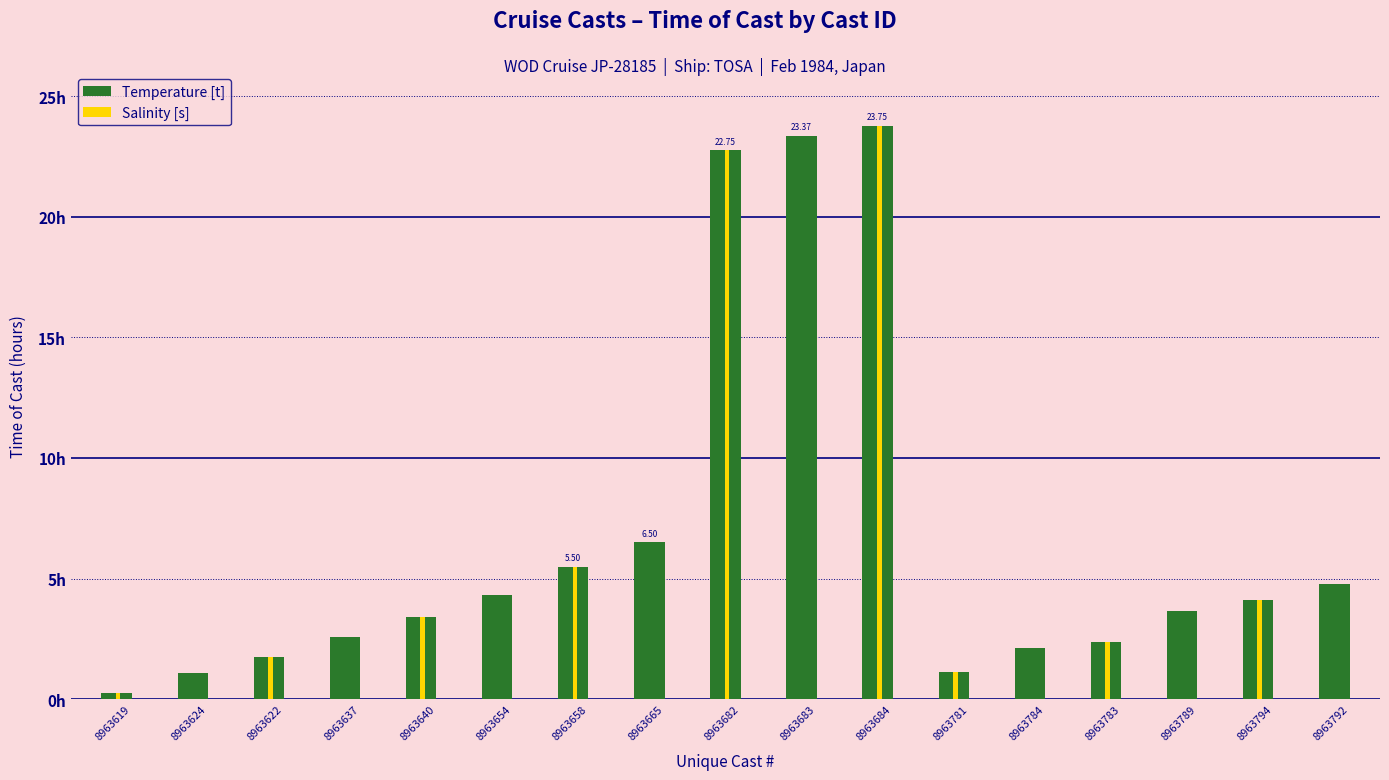

What is the label of the 12th bar from the left?

8963781